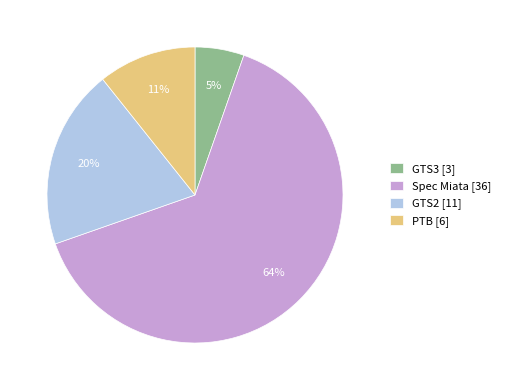

Is it true that PTB is 1% of the pie?

False